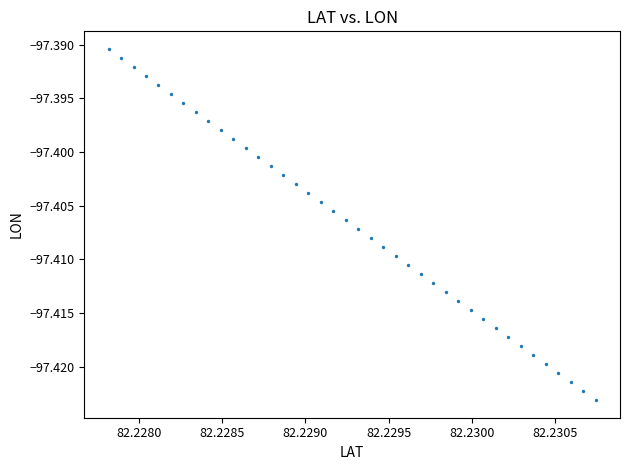

How many data points are displayed?

40